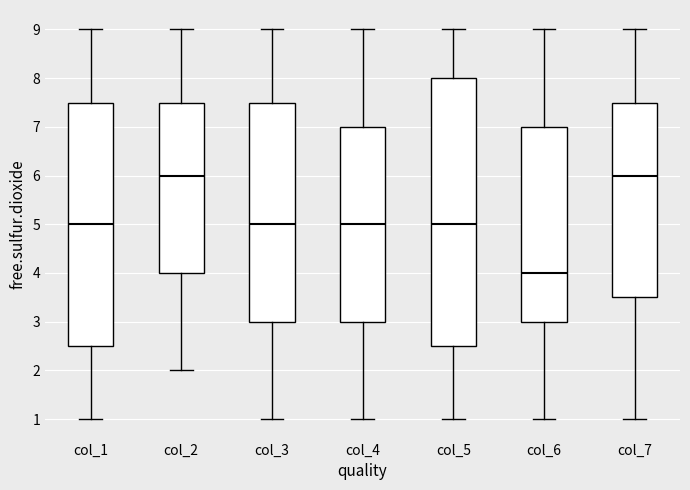

Where is the upper edge of the box for col_2 on the y-axis? The values are not printed on the chart, so give them approximately, as read against the axis.

7.5